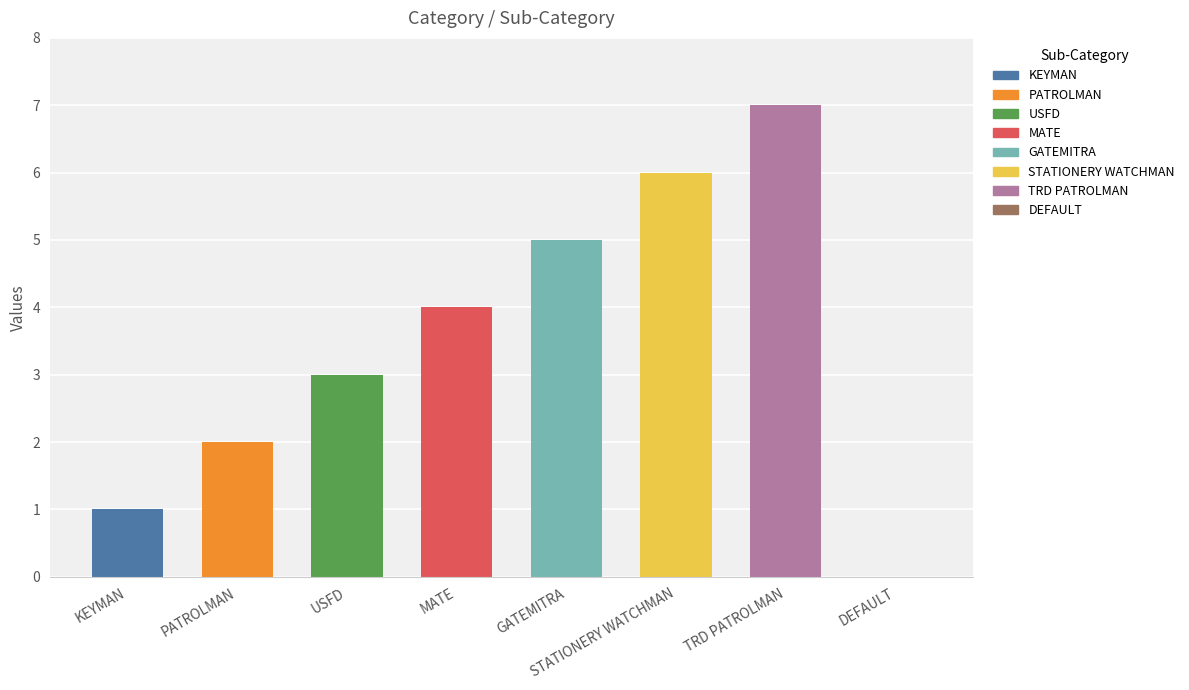

What is the sum of the values at TRD PATROLMAN and DEFAULT?

7